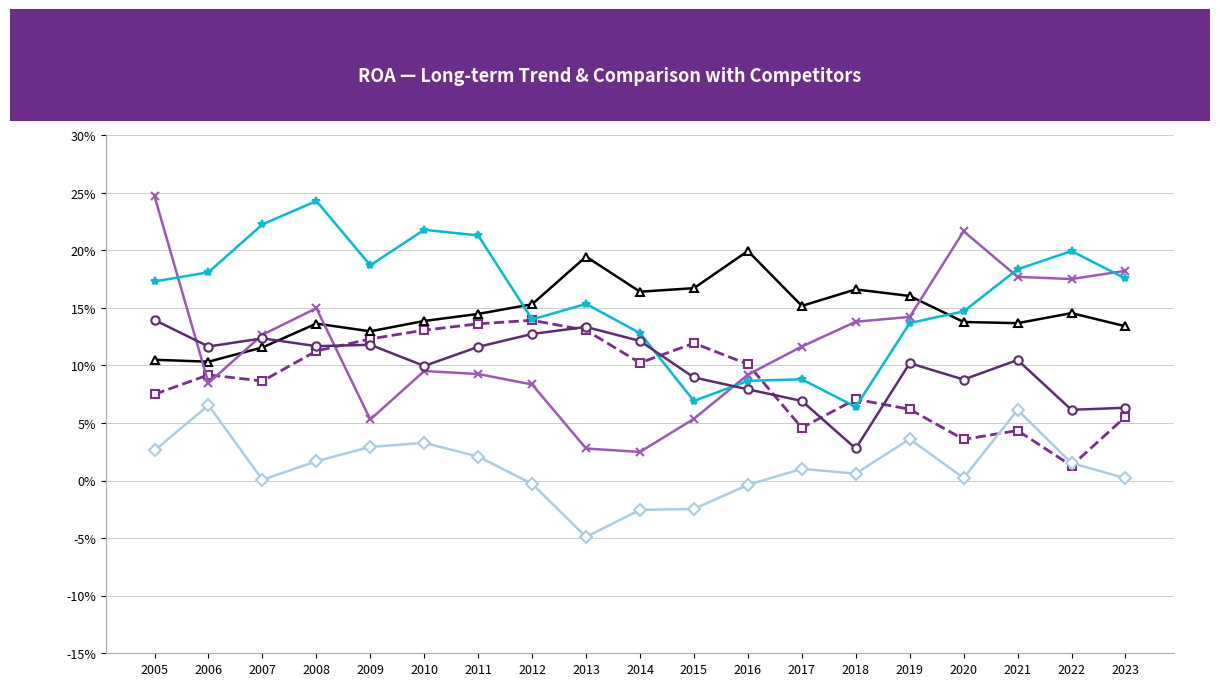

True or false: Salesforce Inc. and Oracle Corp. intersect in this chart.

False